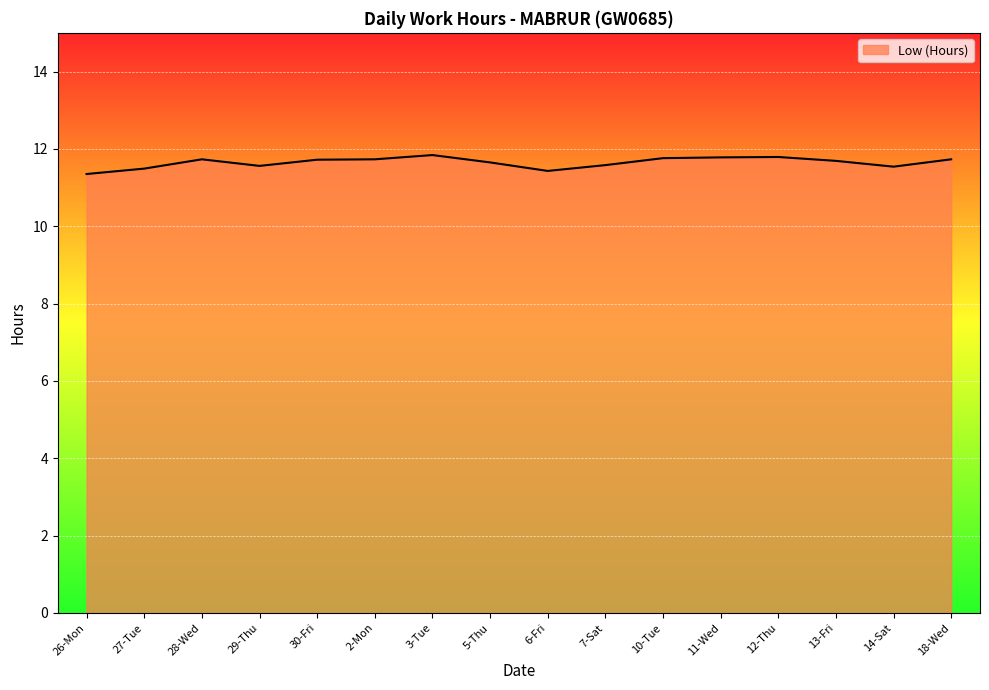

How many categories are shown in the chart?

16